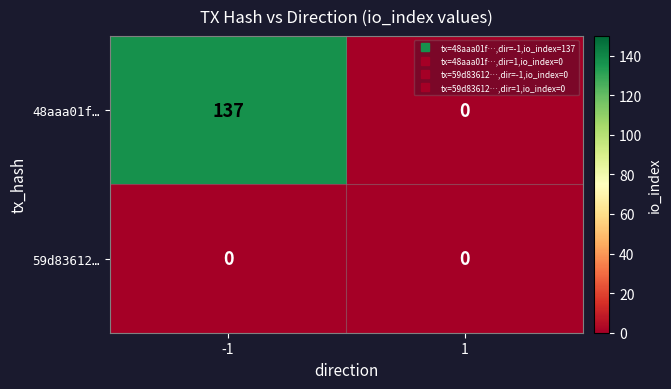

List the series in order of their peak value, highest first.

48aaa01f…, 59d83612…